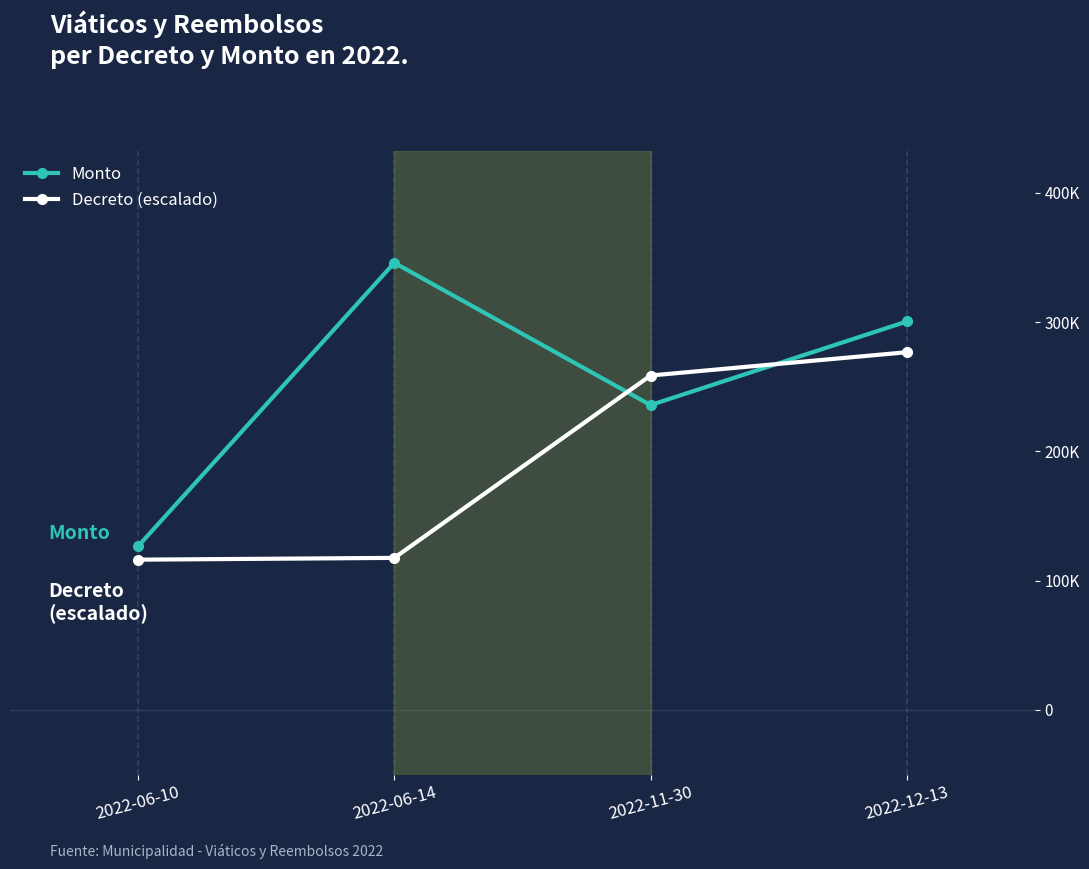

What is the label of the 1st point from the right?

2022-12-13